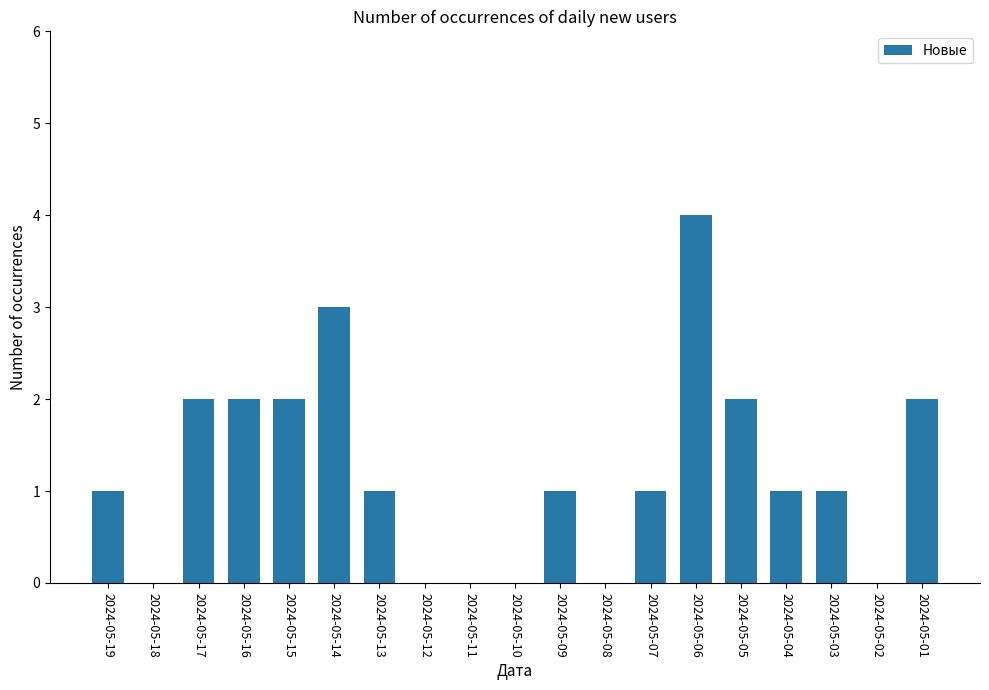

Reading left to right, list all the values displayed in this chart.

1	0	2	2	2	3	1	0	0	0	1	0	1	4	2	1	1	0	2